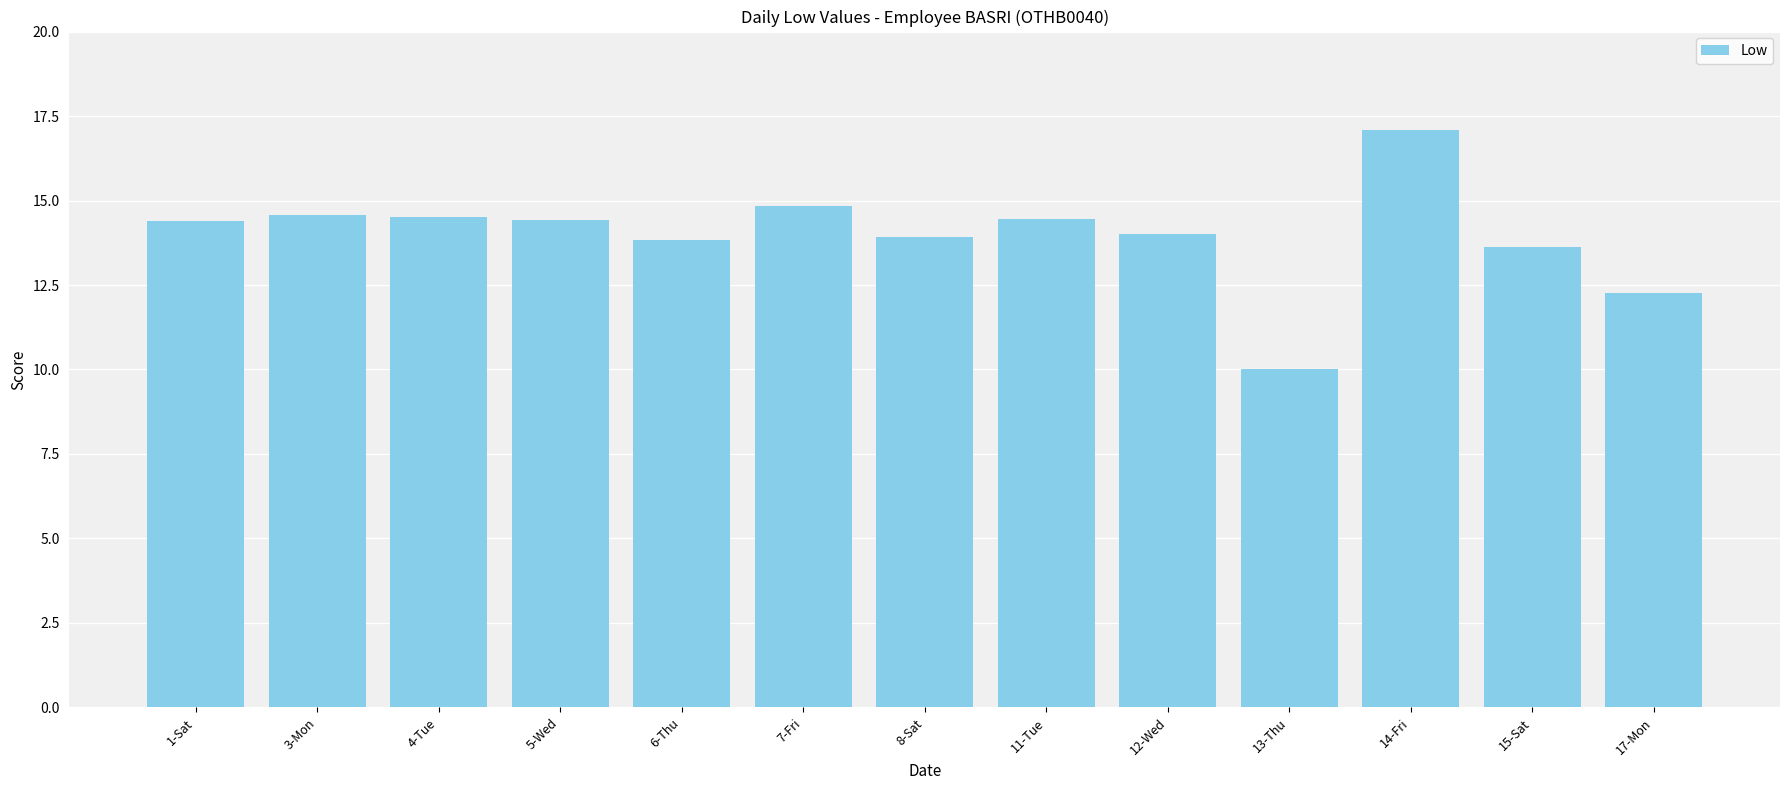

What is the difference between the maximum and second lowest values?

4.8